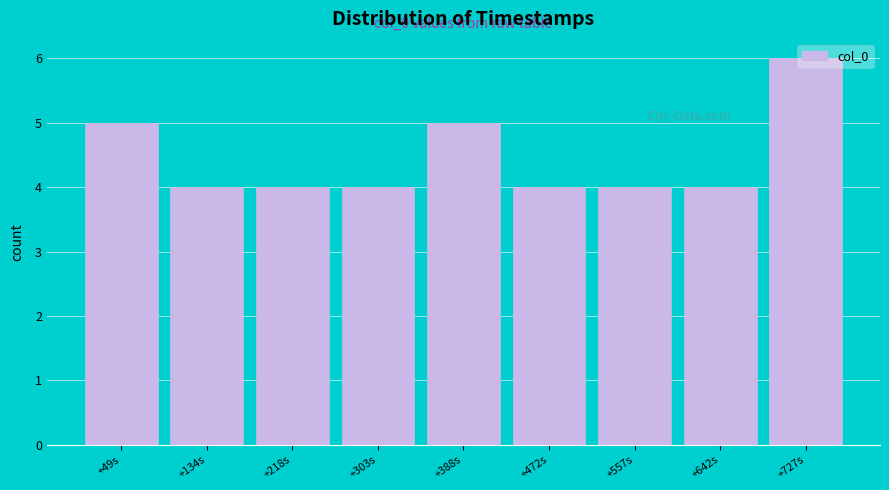

What position from the right is +218s?

7